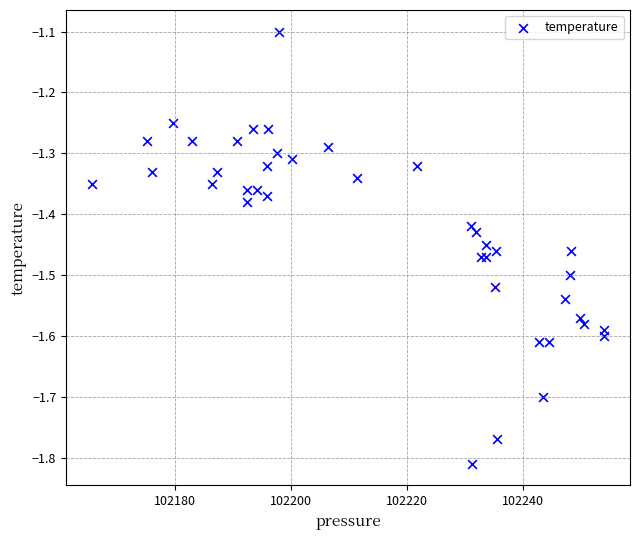

What Y value in the scatter plot is closest to -1?

-1.1